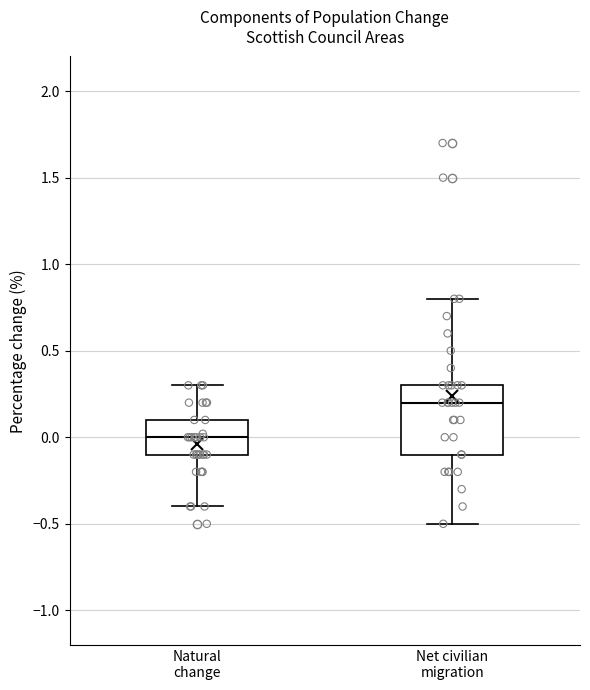

Reading left to right, read every box against the y-axis: the position of its median line, the range the box covers, and the ends of its whiskers. The values are not printed on the chart, so give them approximately, as read against the axis.

Natural change: median 0.0, box -0.1 to 0.1, whiskers -0.4 to 0.3
Net civilian migration: median 0.2, box -0.1 to 0.3, whiskers -0.5 to 0.8